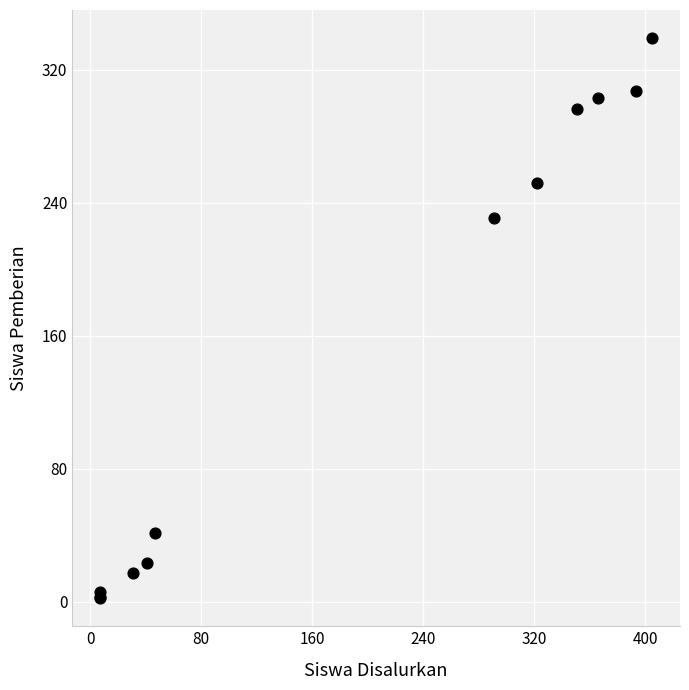

What Y value in the scatter plot is closest to 170?

231